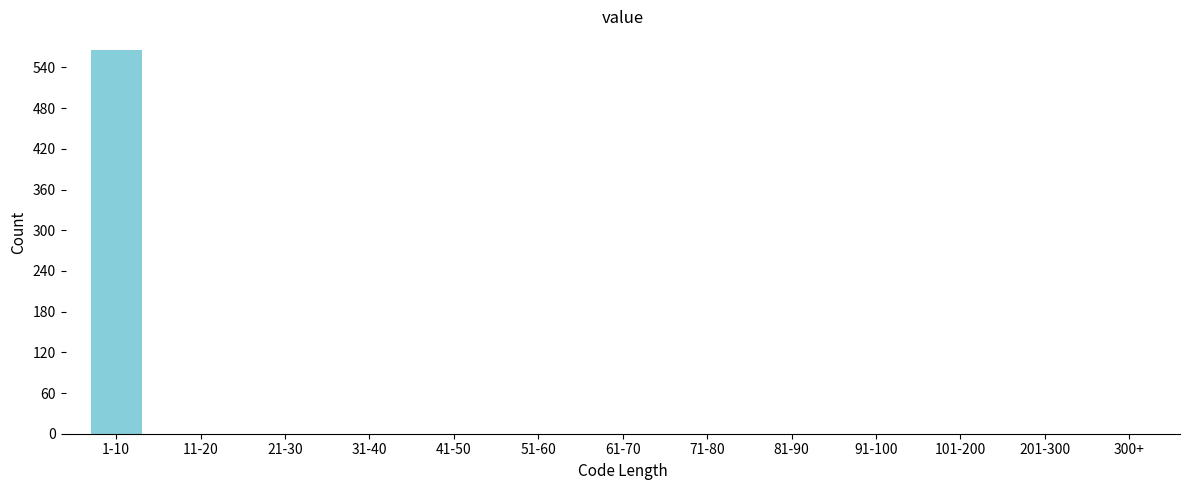

Reading left to right, extract all data points from this chart.

1-10=565	11-20=0	21-30=0	31-40=0	41-50=0	51-60=0	61-70=0	71-80=0	81-90=0	91-100=0	101-200=0	201-300=0	300+=0